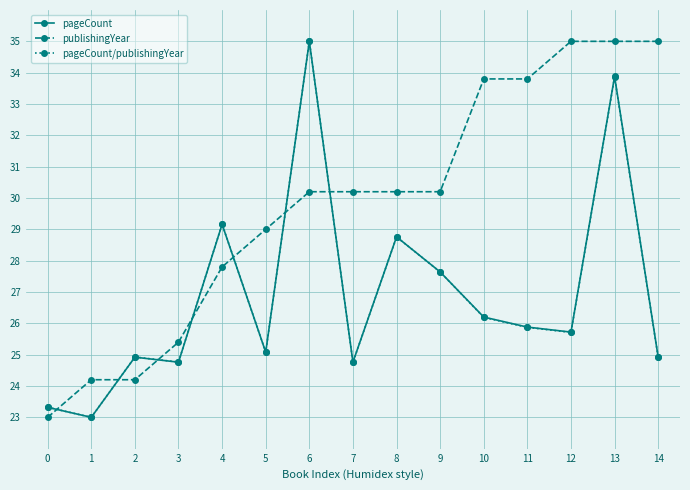

What is the difference between the maximum and minimum values in the pageCount series?

12.0